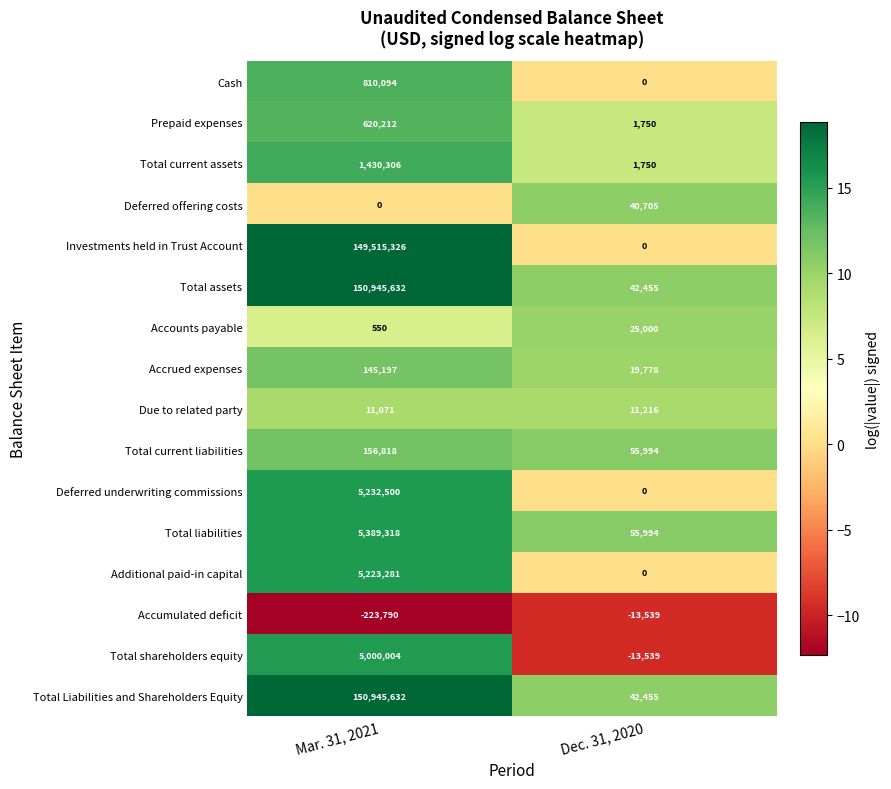

What is the sum of all Total assets values?

150988087